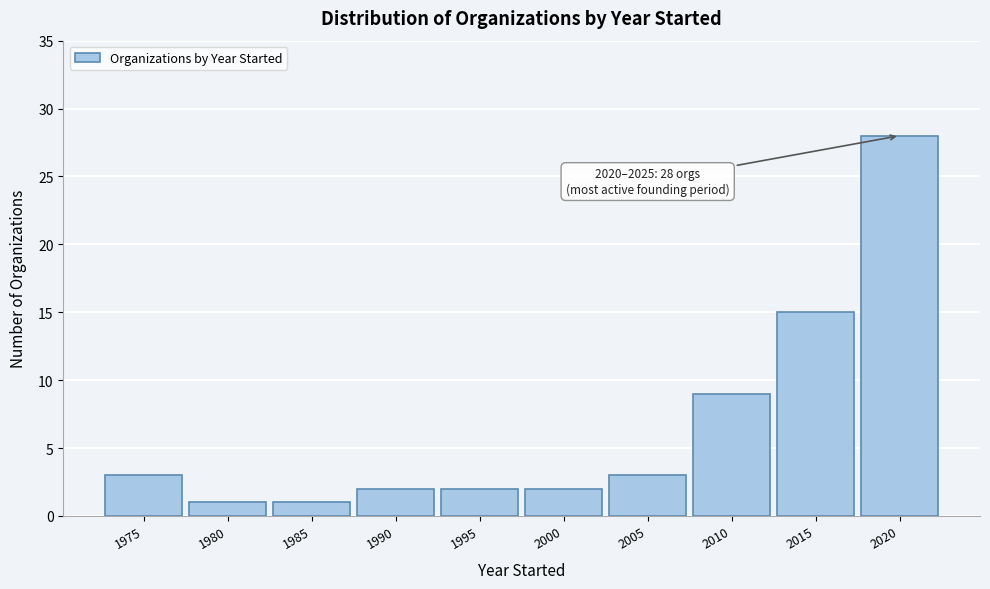

Reading left to right, transcribe all the data shown in this chart.

3	1	1	2	2	2	3	9	15	28